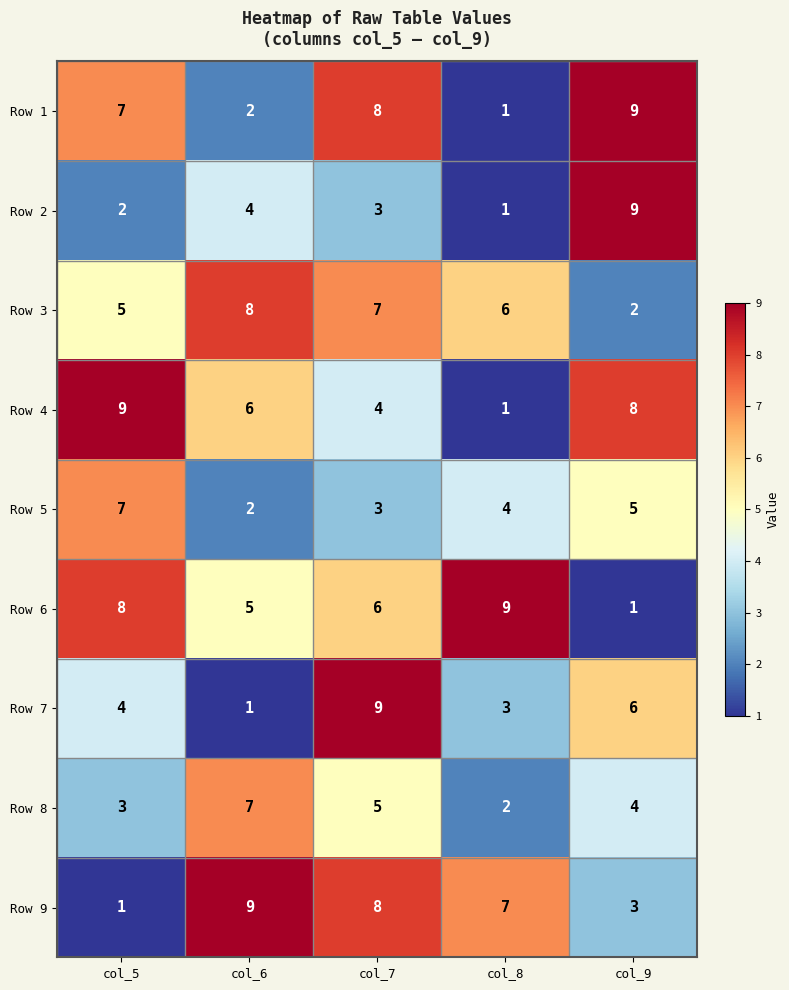

What is the spread (max minus min) of values at col_5?

8